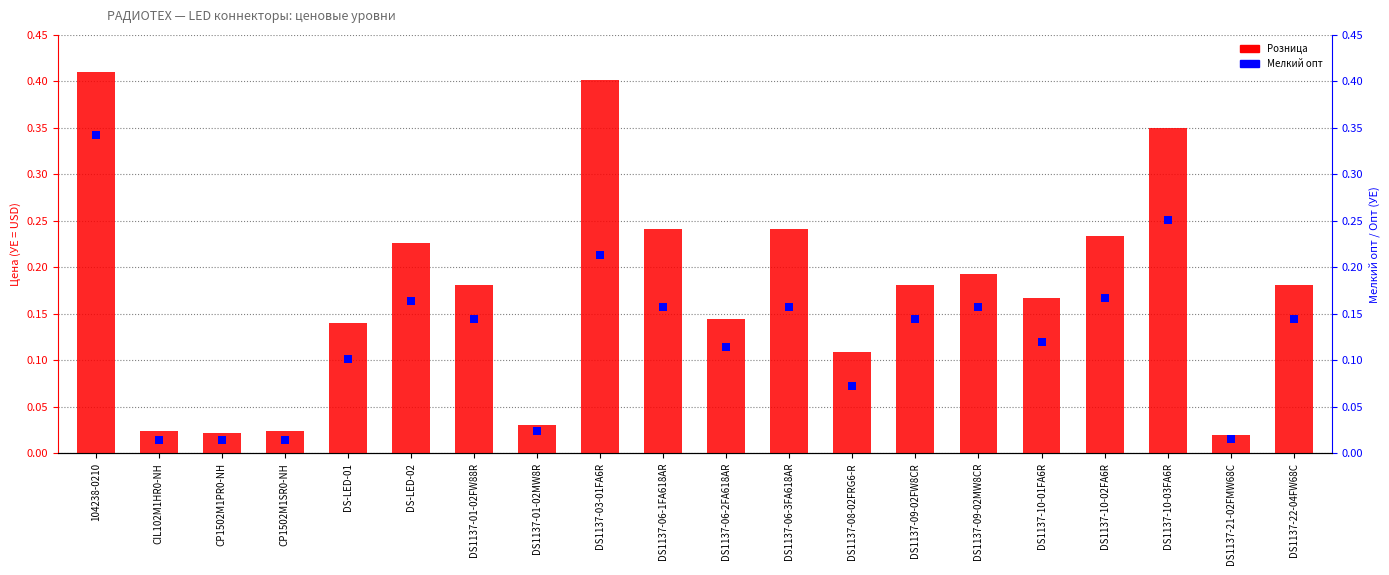

Which series has the largest Y range (max minus min)?

Розница